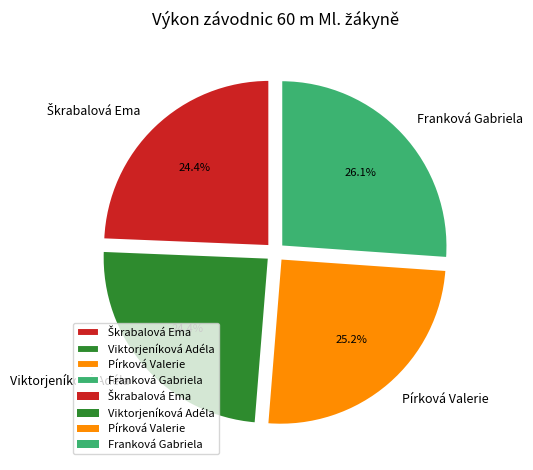

What portion of the pie excludes Viktorjeníková Adéla?

75.6%